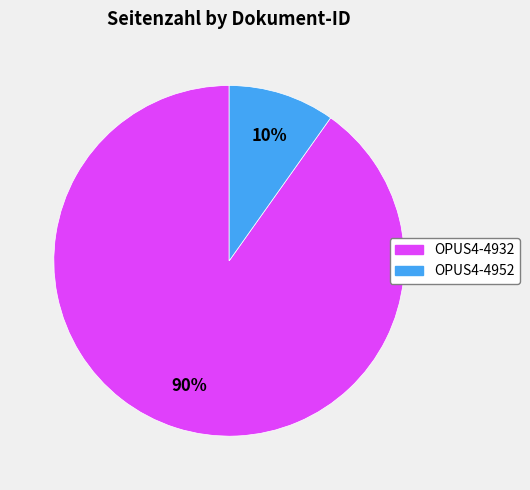

How many slices are in this pie chart?

2